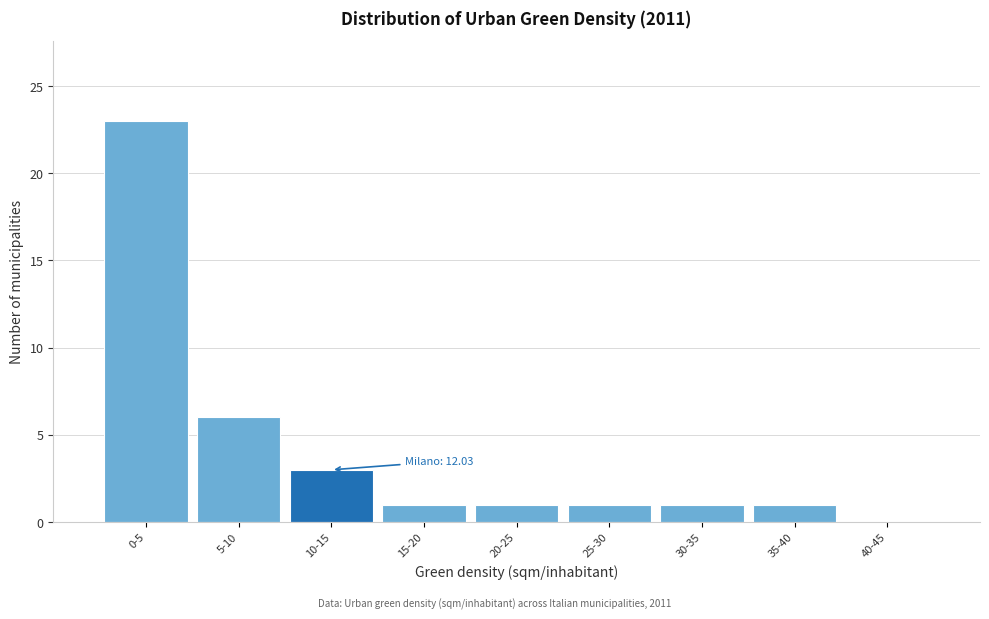

Reading left to right, transcribe all the data shown in this chart.

0-5=23	5-10=6	10-15=3	15-20=1	20-25=1	25-30=1	30-35=1	35-40=1	40-45=0